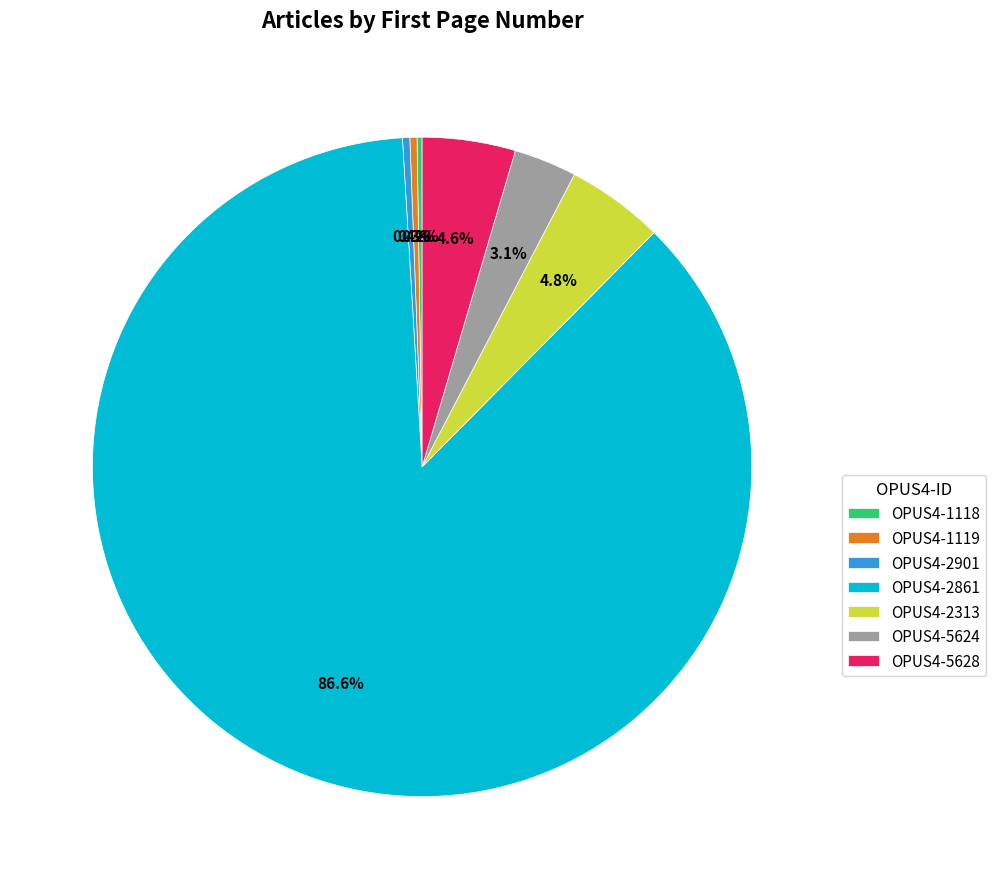

Approximately how many times larger is the value at OPUS4-2901 compared to OPUS4-1119?

1.0